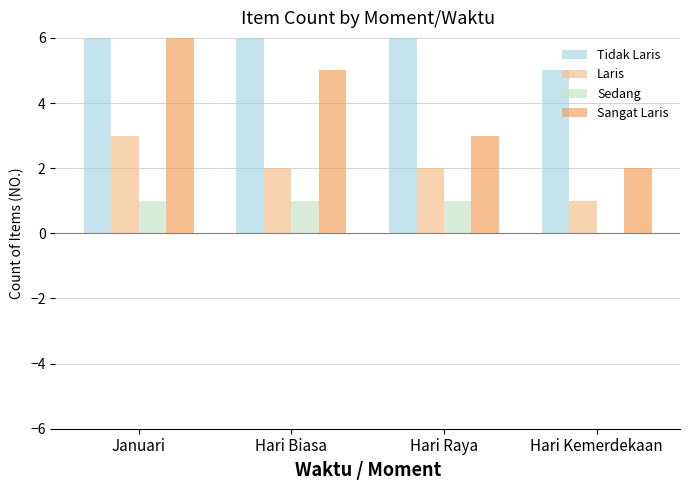

What is the difference between the maximum and minimum values in the Sedang series?

1